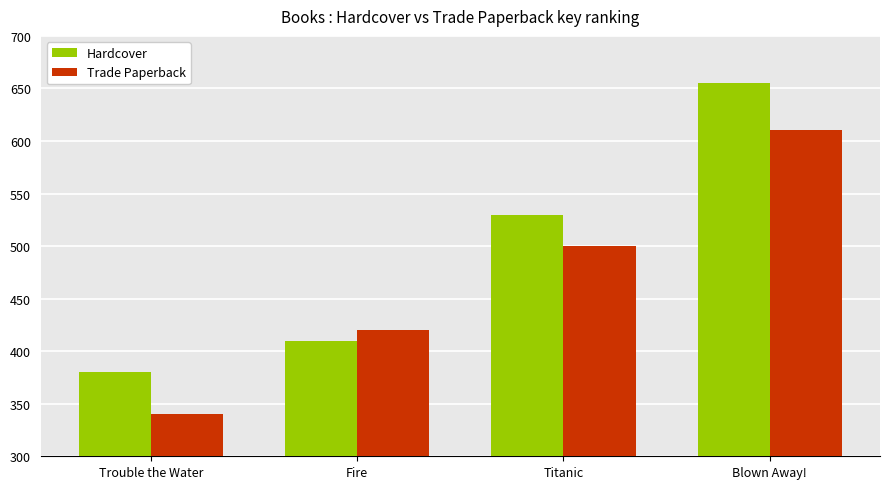

List the series in order of their peak value, lowest first.

Trade Paperback, Hardcover